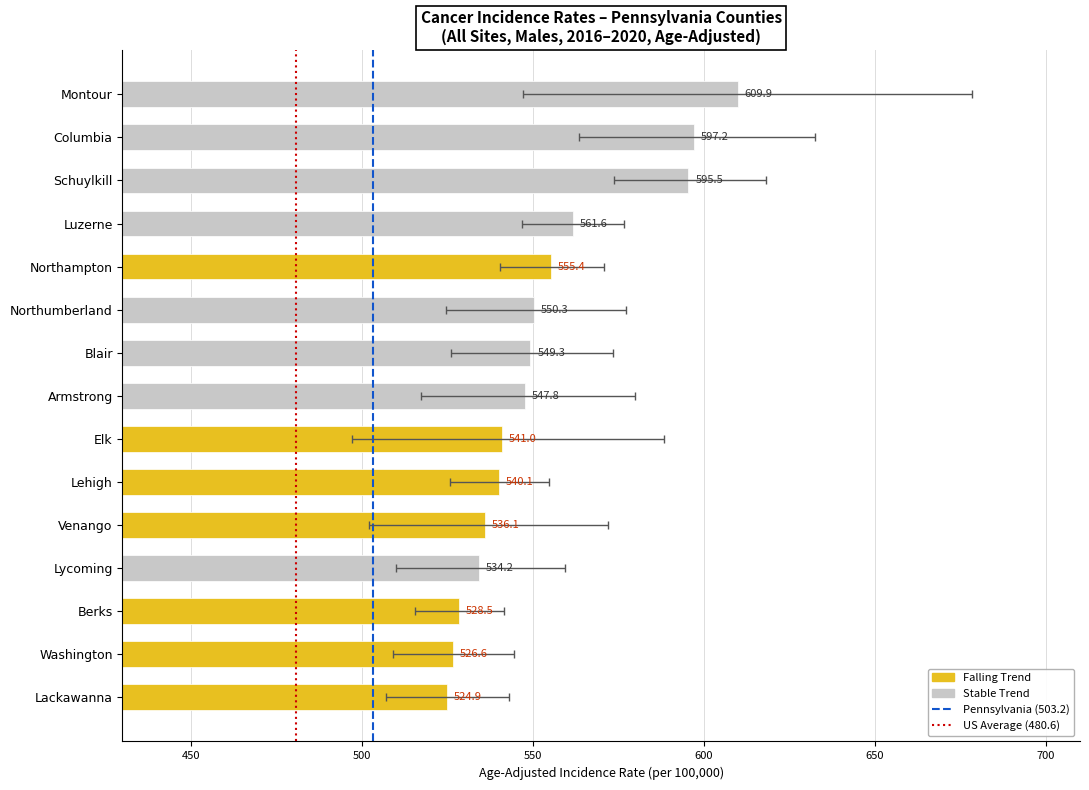

List the series in order of their peak value, highest first.

Pennsylvania (503.2), US Average (480.6)